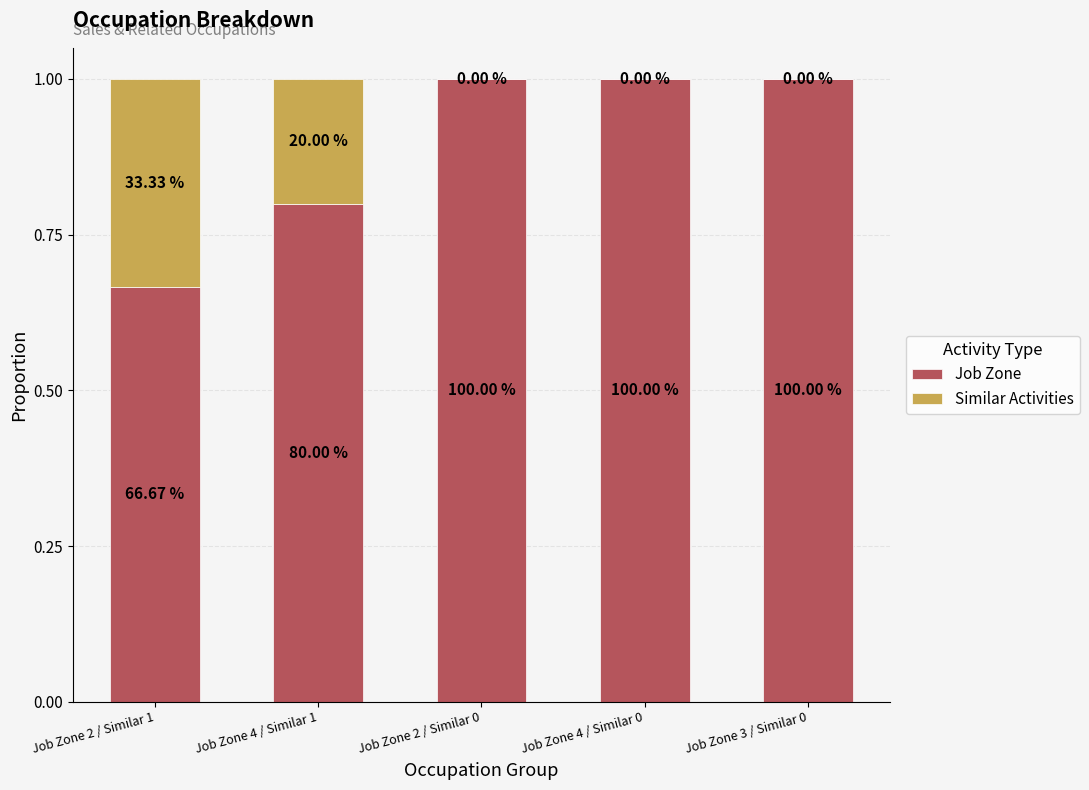

Are the bars horizontal?

No